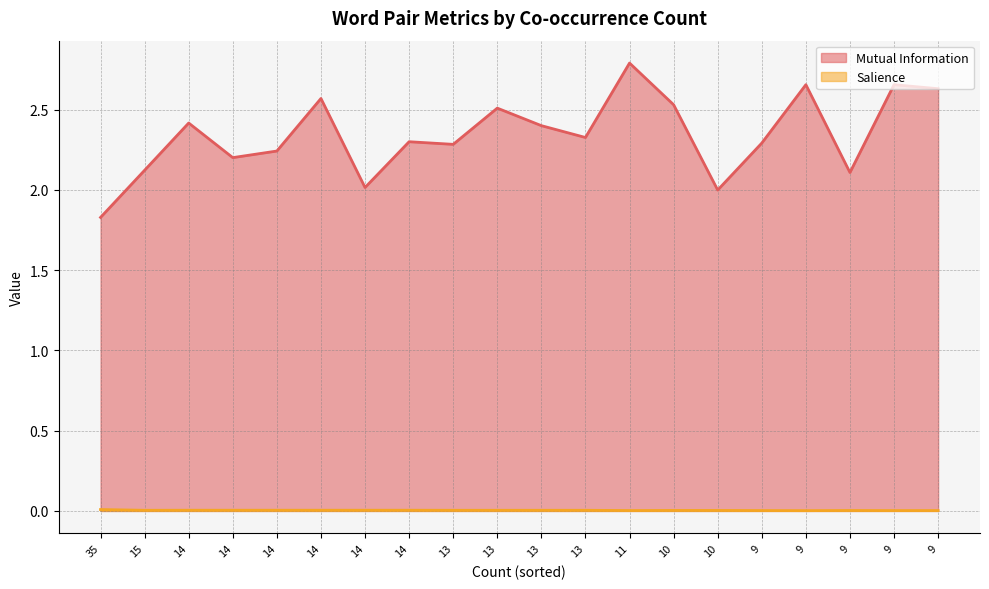

List the series in order of their peak value, highest first.

Mutual Information, Salience